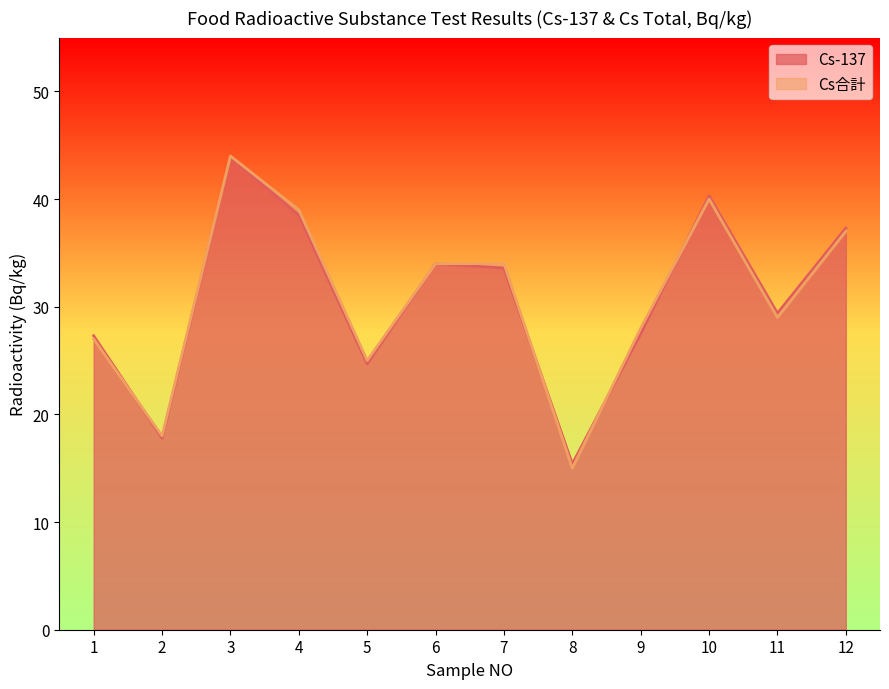

Reading left to right, what are all the values shown in this chart?

Cs-137: 27.3	17.8	43.9	38.5	24.7	34.0	33.6	15.4	27.5	40.3	29.4	37.3
Cs合計: 27.0	18.0	44.0	39.0	25.0	34.0	34.0	15.0	28.0	40.0	29.0	37.0